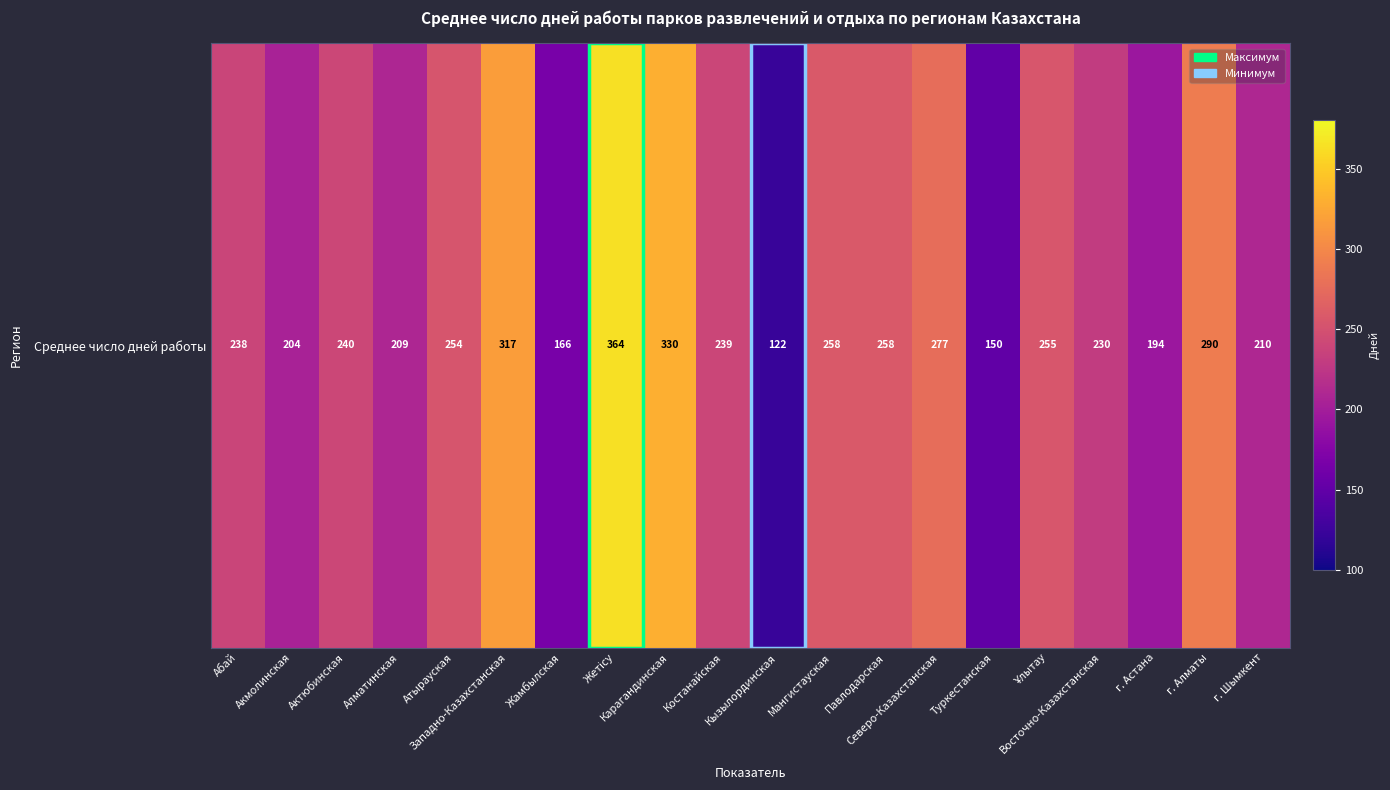

What is the minimum value shown in the chart?

122